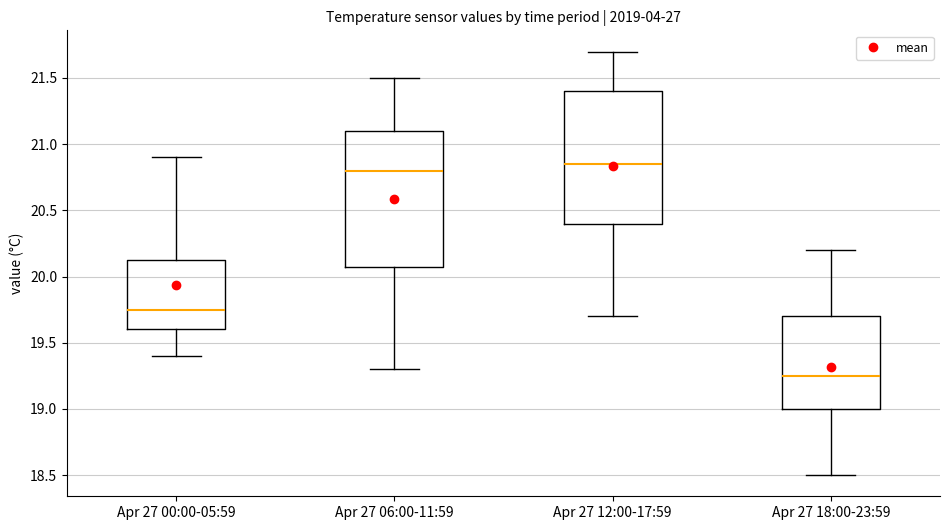

Which box has the highest median line?

Apr 27 12:00-17:59